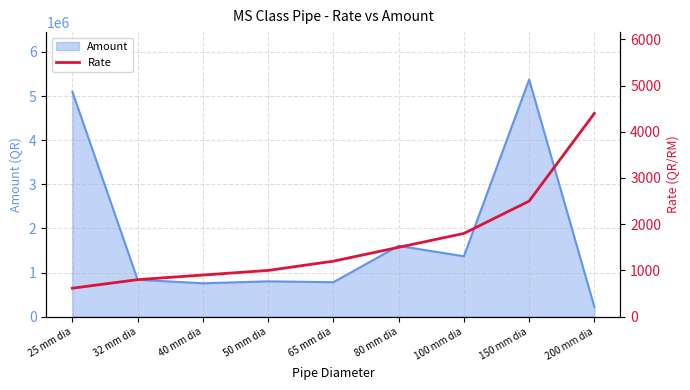

The value at 32 mm dia is 800. True or false?

True